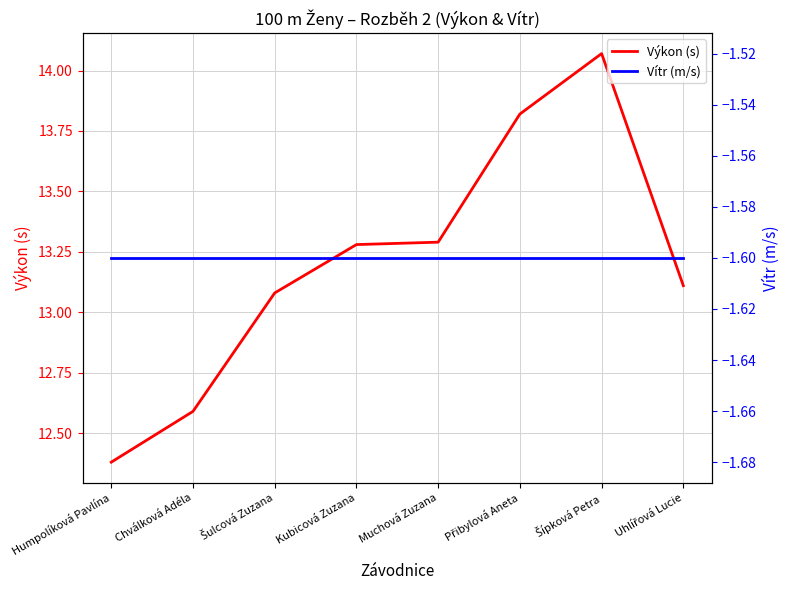

Reading right to left, list all the values displayed in this chart.

Výkon (s): 13.1	14.1	13.8	13.3	13.3	13.1	12.6	12.4
Vítr (m/s): -1.6	-1.6	-1.6	-1.6	-1.6	-1.6	-1.6	-1.6